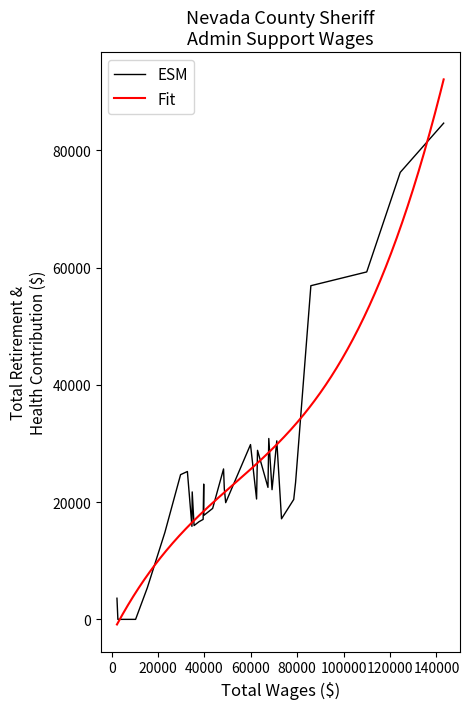

How many lines are shown in the chart?

2